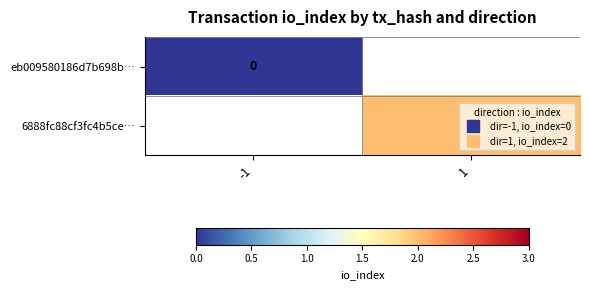

At how many categories does at least one series exceed 1?

1